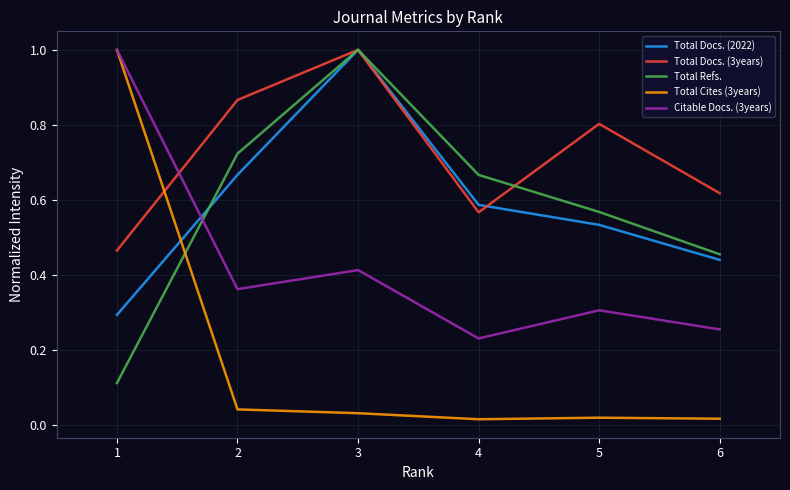

Is it true that Total Docs. (3years) equals 1.0 at 3?

True